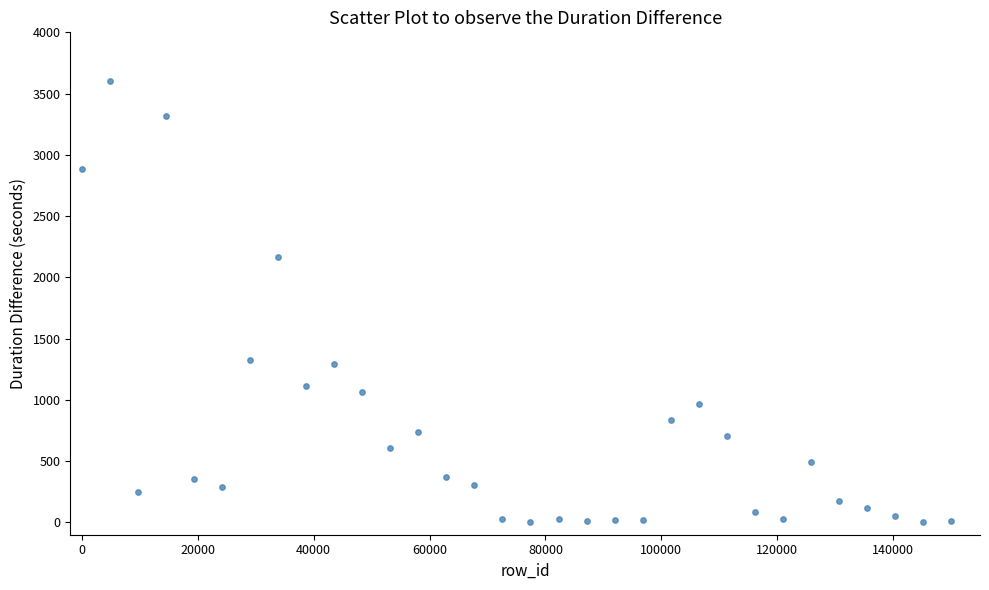

What is the range of Y values (max minus min)?

3599.0